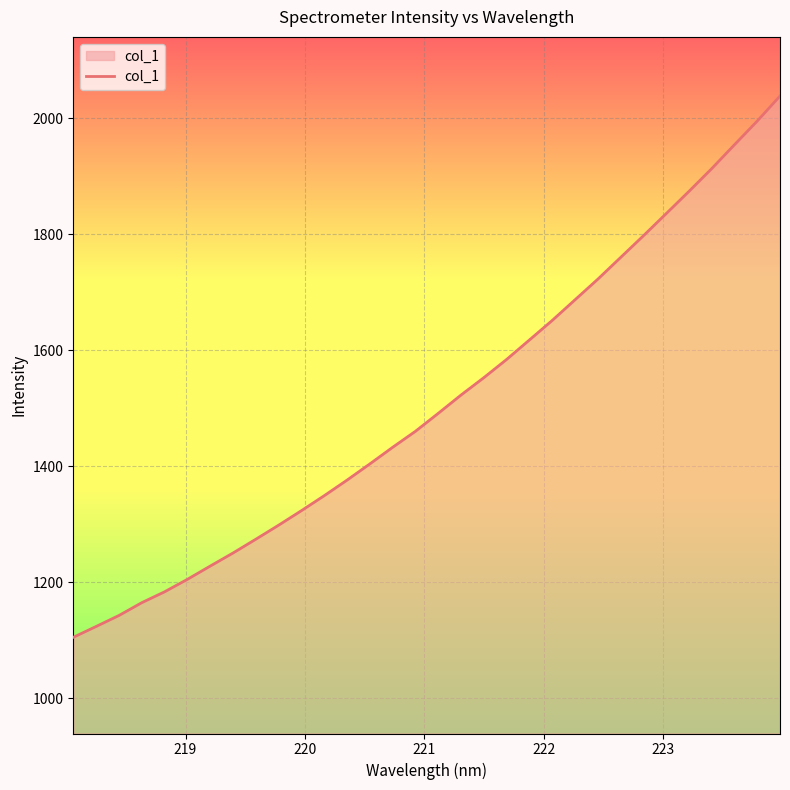

What is the greatest value displayed?

2038.6